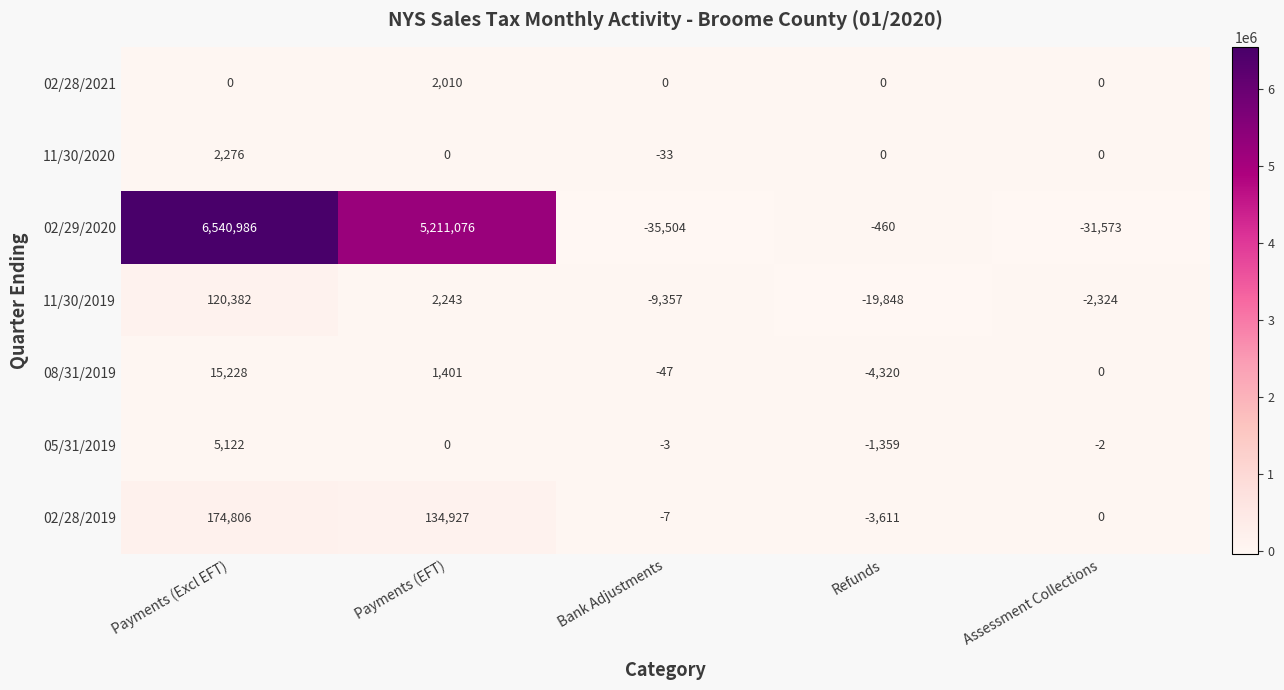

What is the sum of all 02/29/2020 values?

11684525